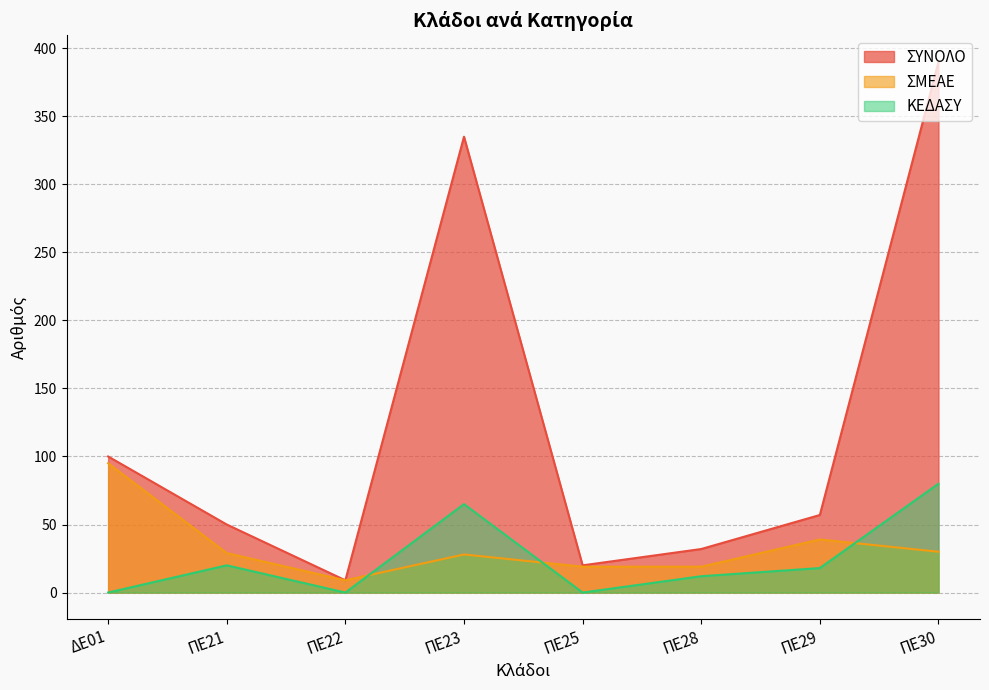

Where is the first local maximum for ΣΥΝΟΛΟ?

ΠΕ23